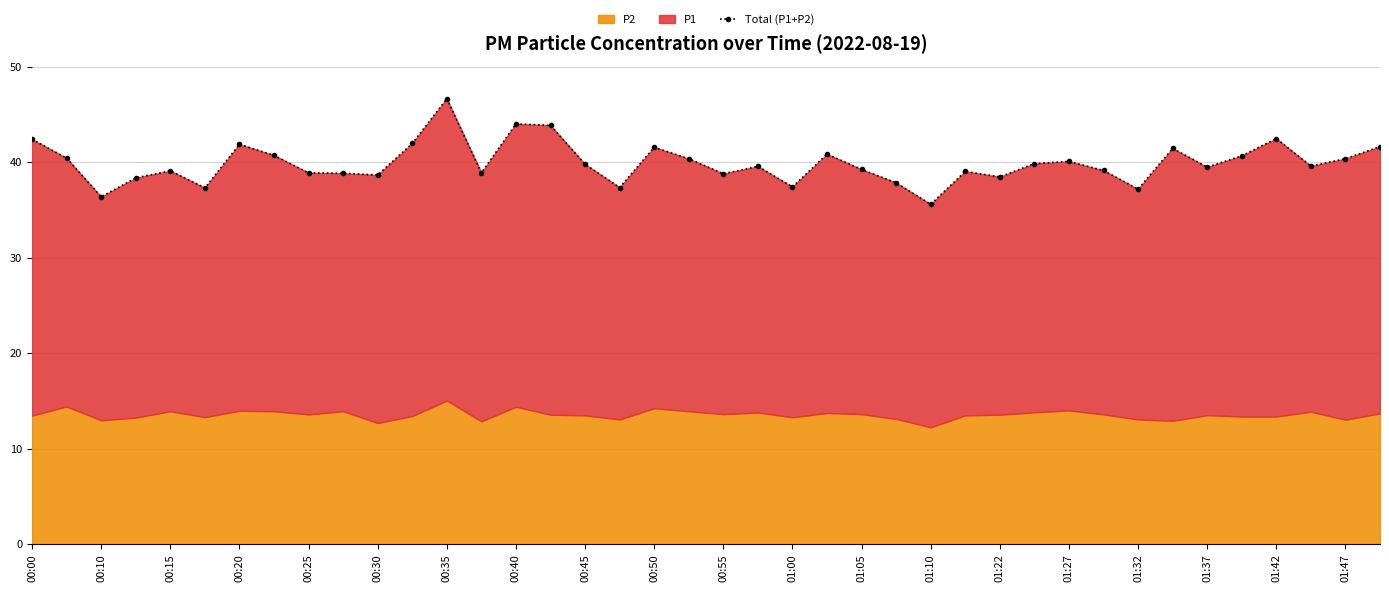

Is it true that the value at 00:45 is 56.0?

False